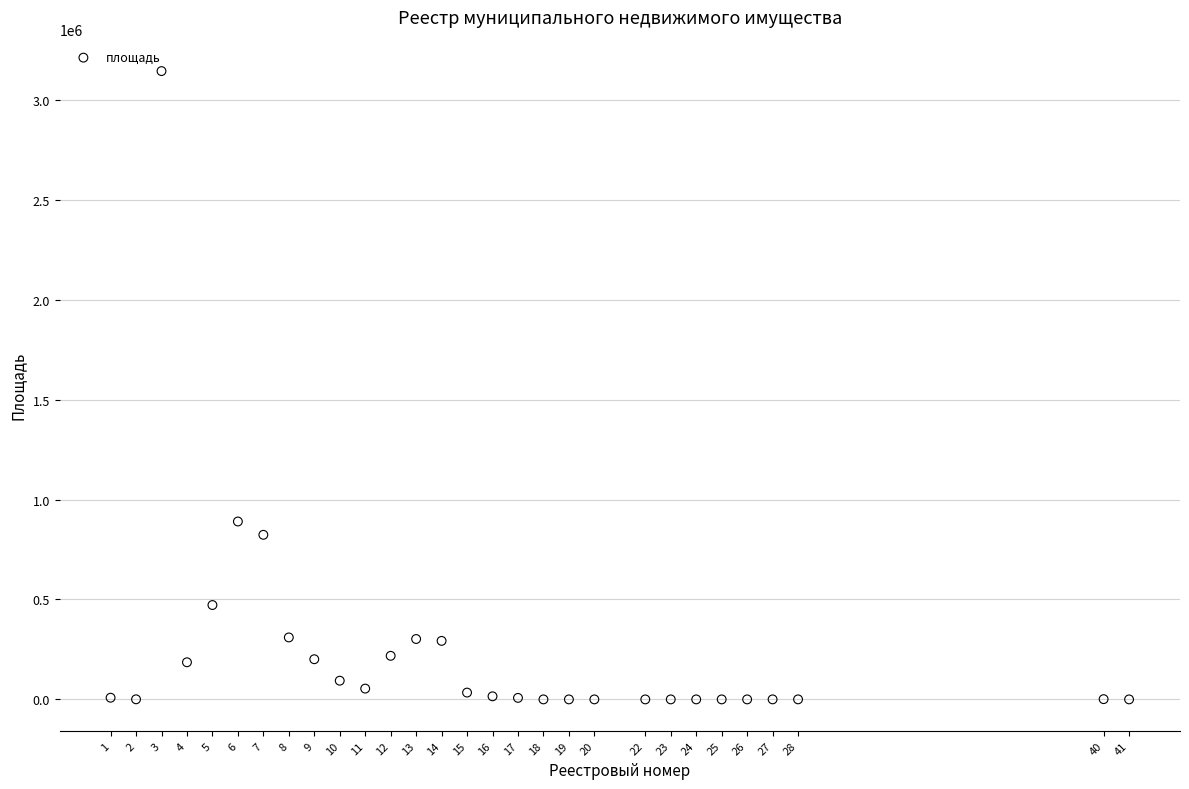

What Y value in the scatter plot is closest to 1571652?

890000.0